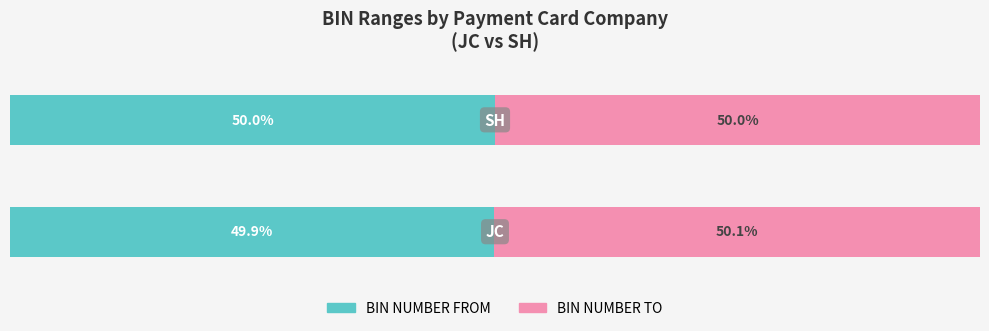

What is the average value of the BIN NUMBER FROM series?

50.0